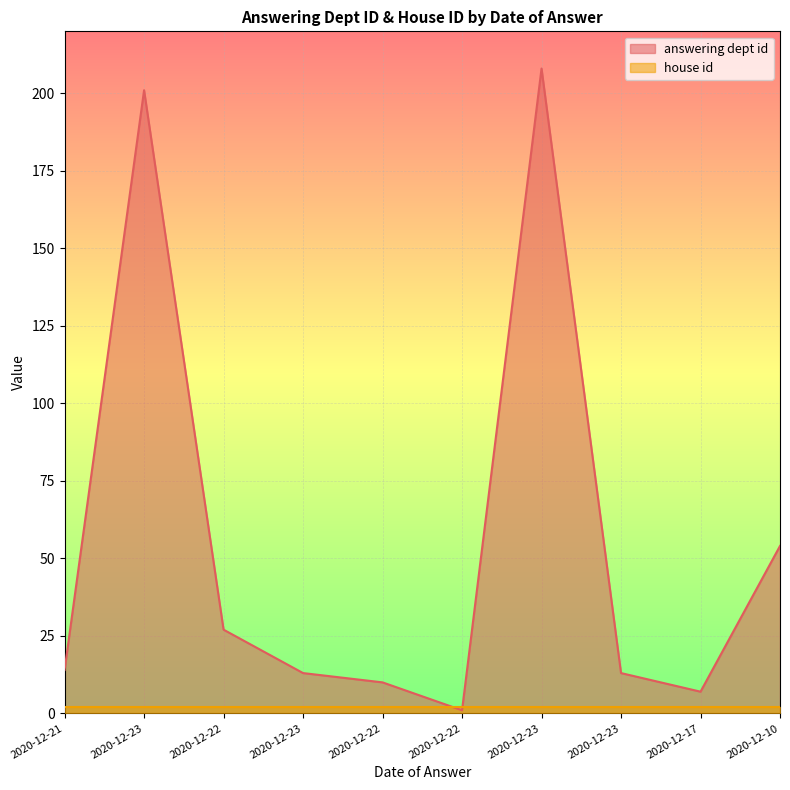

What is the average value?

55